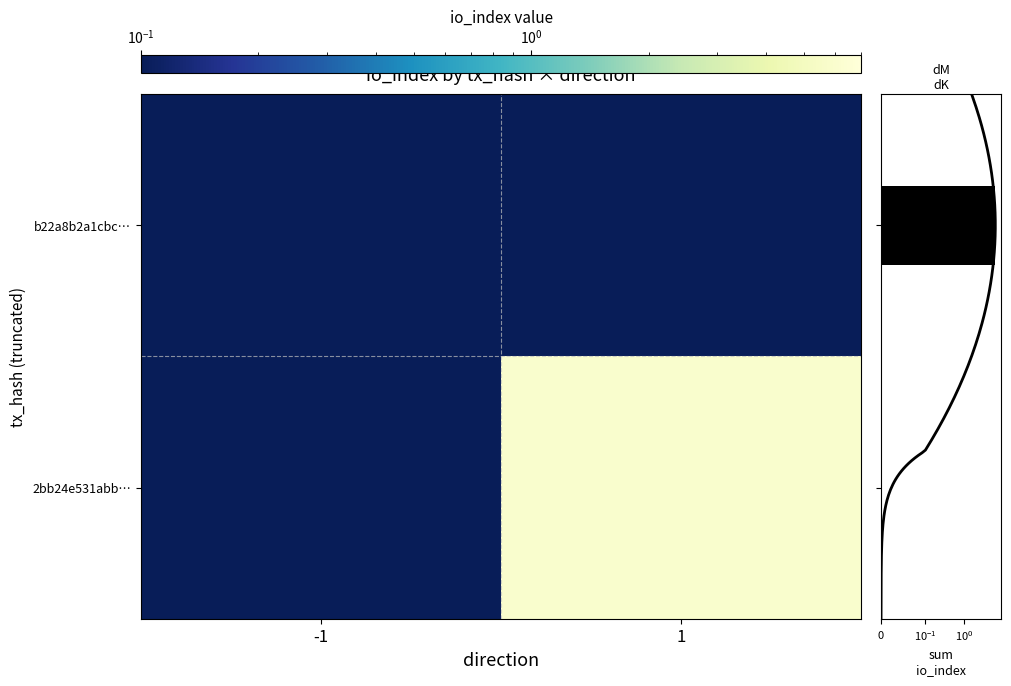

At which category is the sum across all series the highest?

1